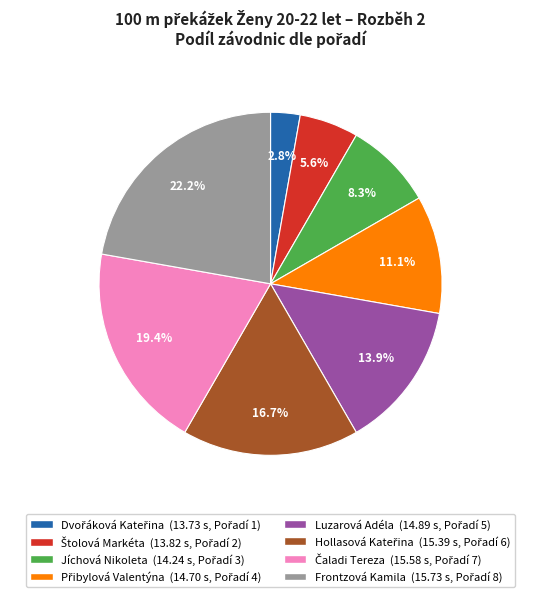

Does any single category account for the majority?

No